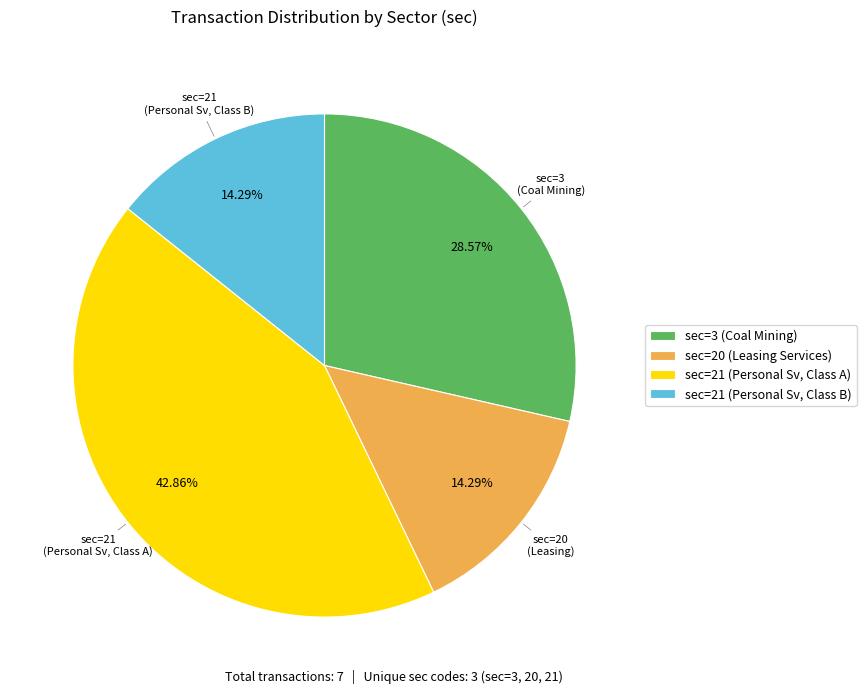

Does sec=21 (Personal Sv, Class A) account for over 50% of the chart?

No